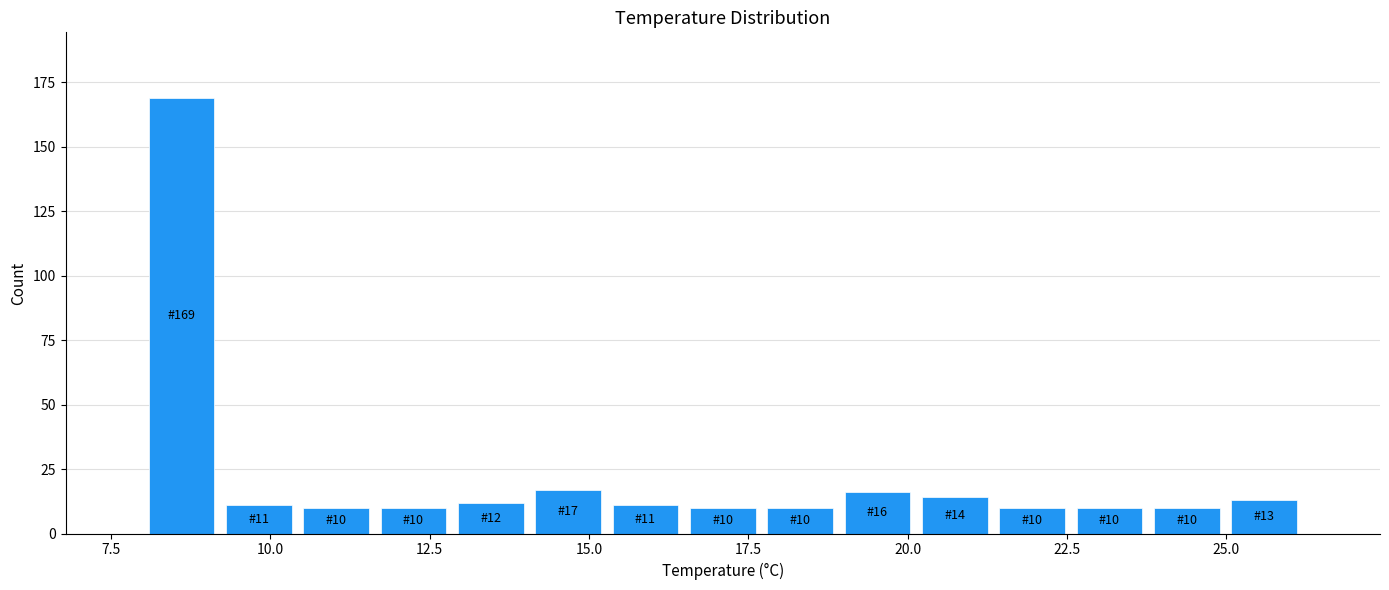

Read against the x-axis, roughly where is the centre of the tallest bar?

8.5